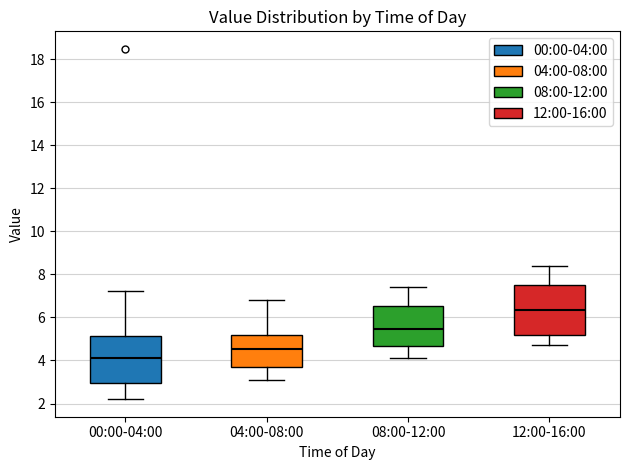

Where is the lower edge of the box for 00:00-04:00 on the y-axis? The values are not printed on the chart, so give them approximately, as read against the axis.

3.0